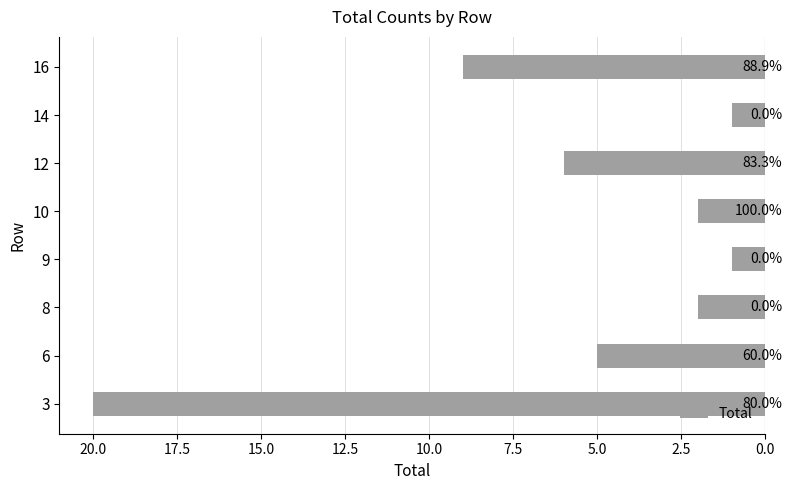

Does the chart contain stacked bars?

No